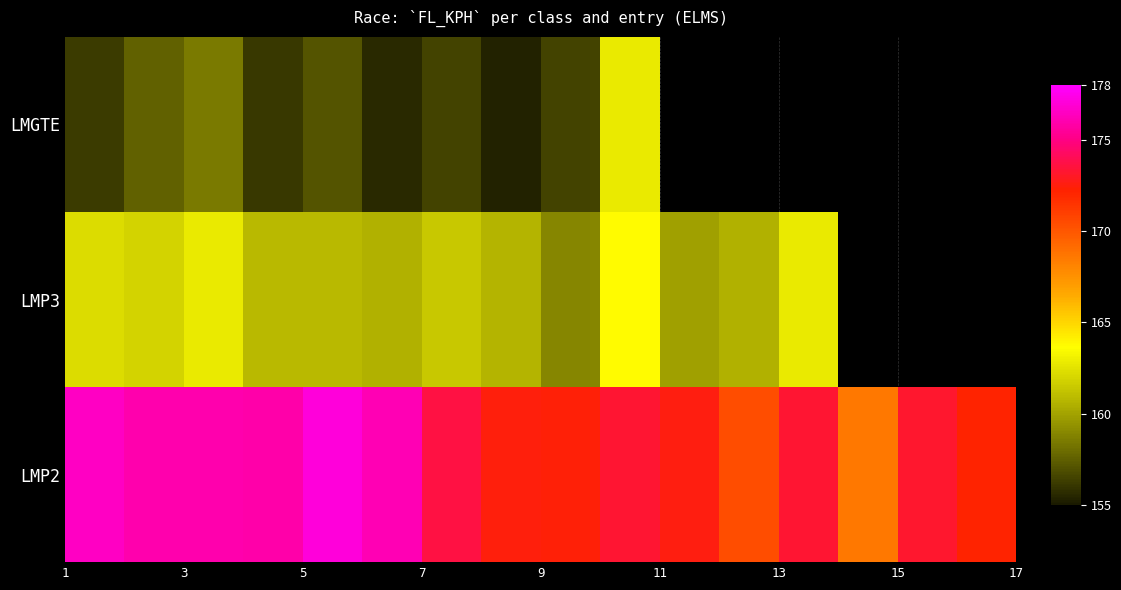

What is the maximum value shown in the chart?

177.1